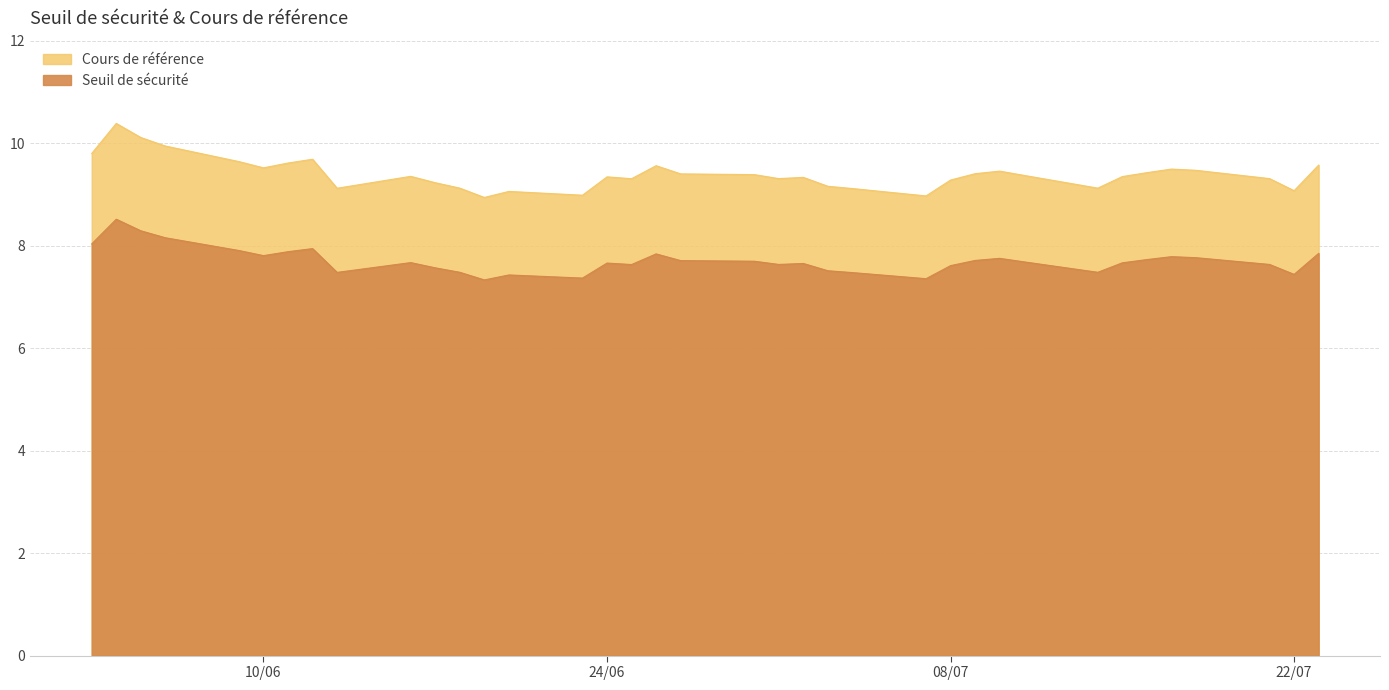

What is the maximum value shown in the chart?

10.4